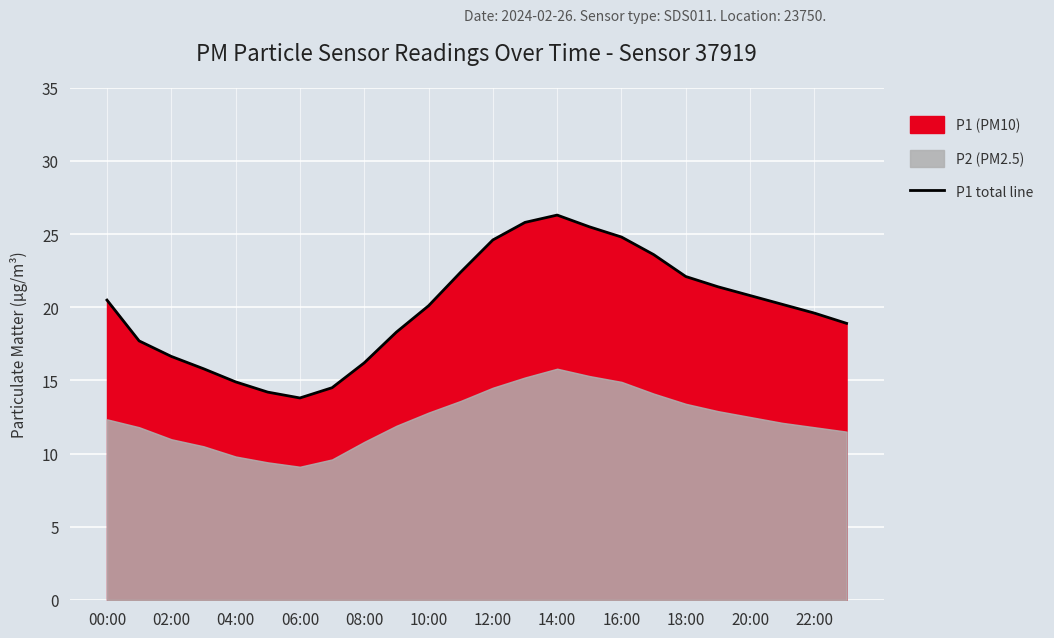

True or false: P1 total line has a value of 22.1 at 18:00.

True